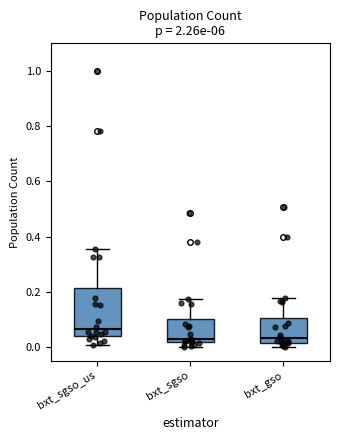

Where does the upper whisker of the box for bxt_gso end on the y-axis? The values are not printed on the chart, so give them approximately, as read against the axis.

0.18